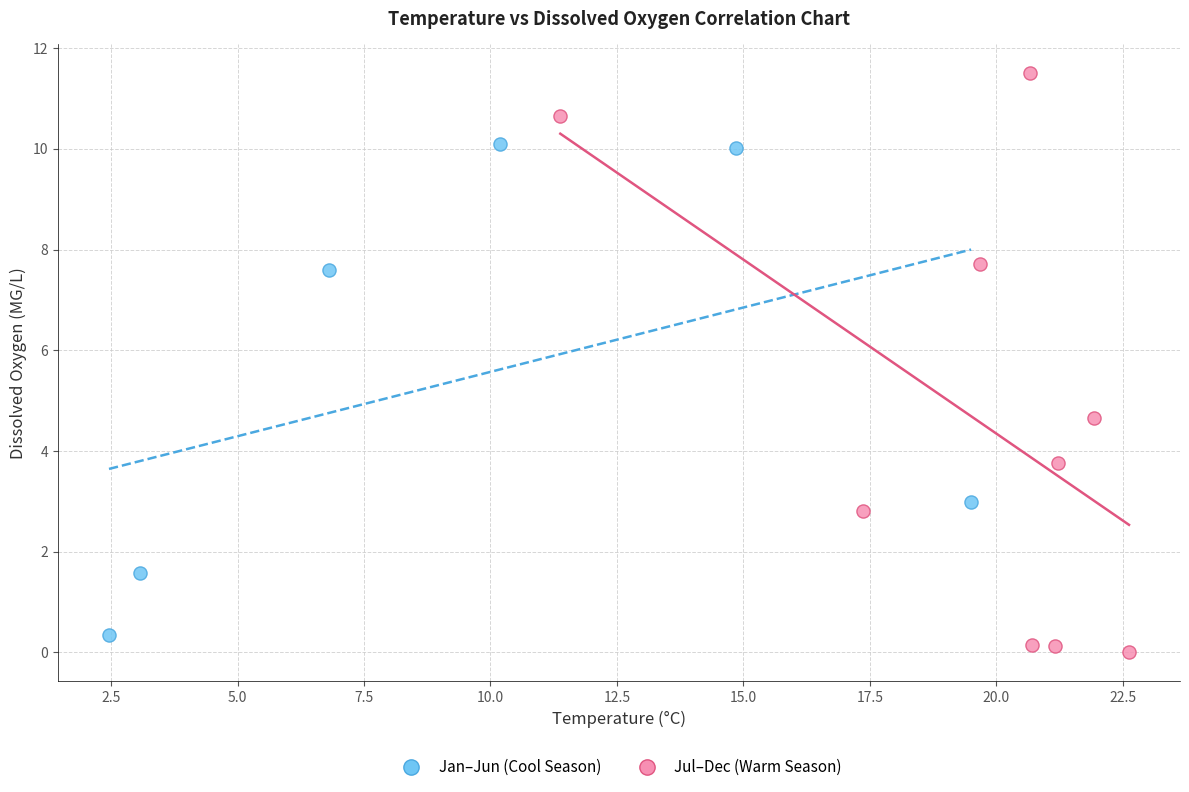

Which series reaches the minimum Y coordinate?

Jul–Dec (Warm Season)